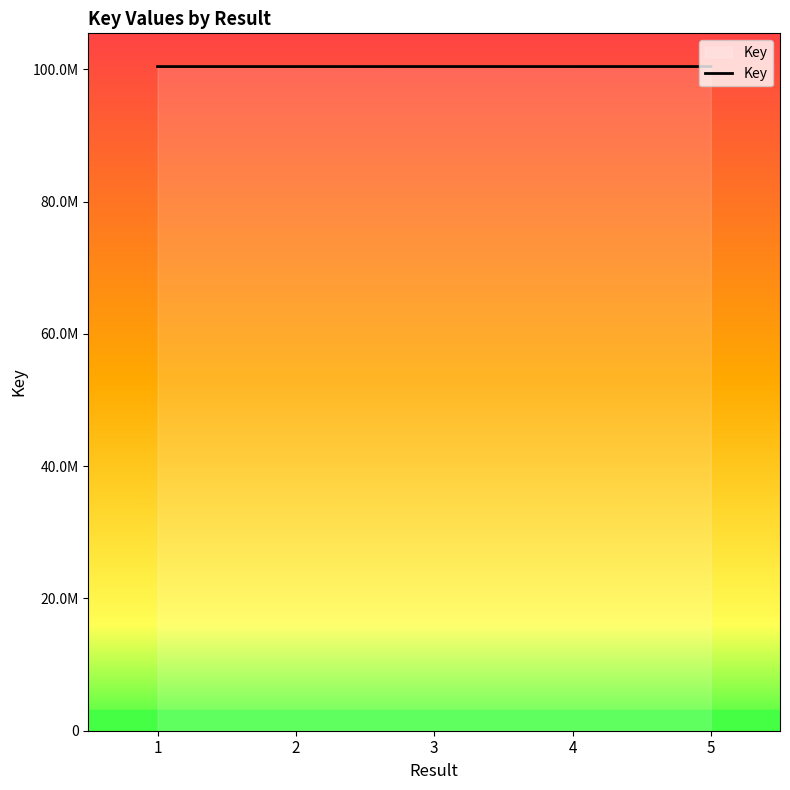

Does the chart have visible grid lines?

No